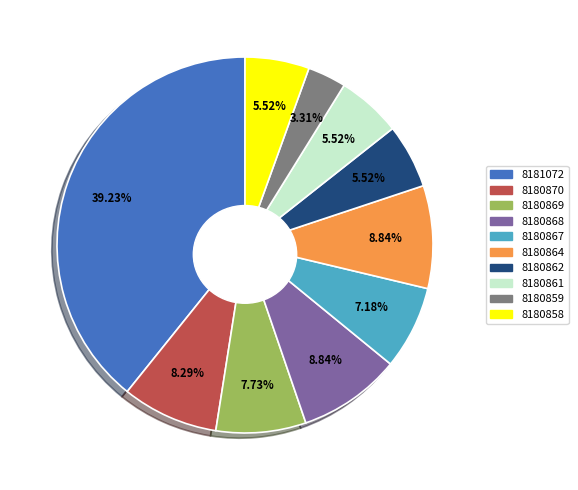

To the nearest percent, what is the difference between the largest and smallest slice percentages?

36%